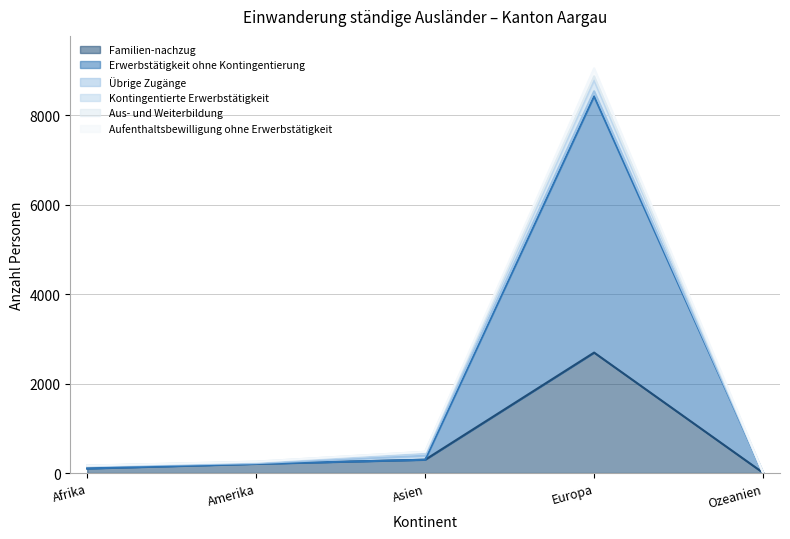

Where is Kontingentierte Erwerbstätigkeit nearest to the value 4437?

Asien